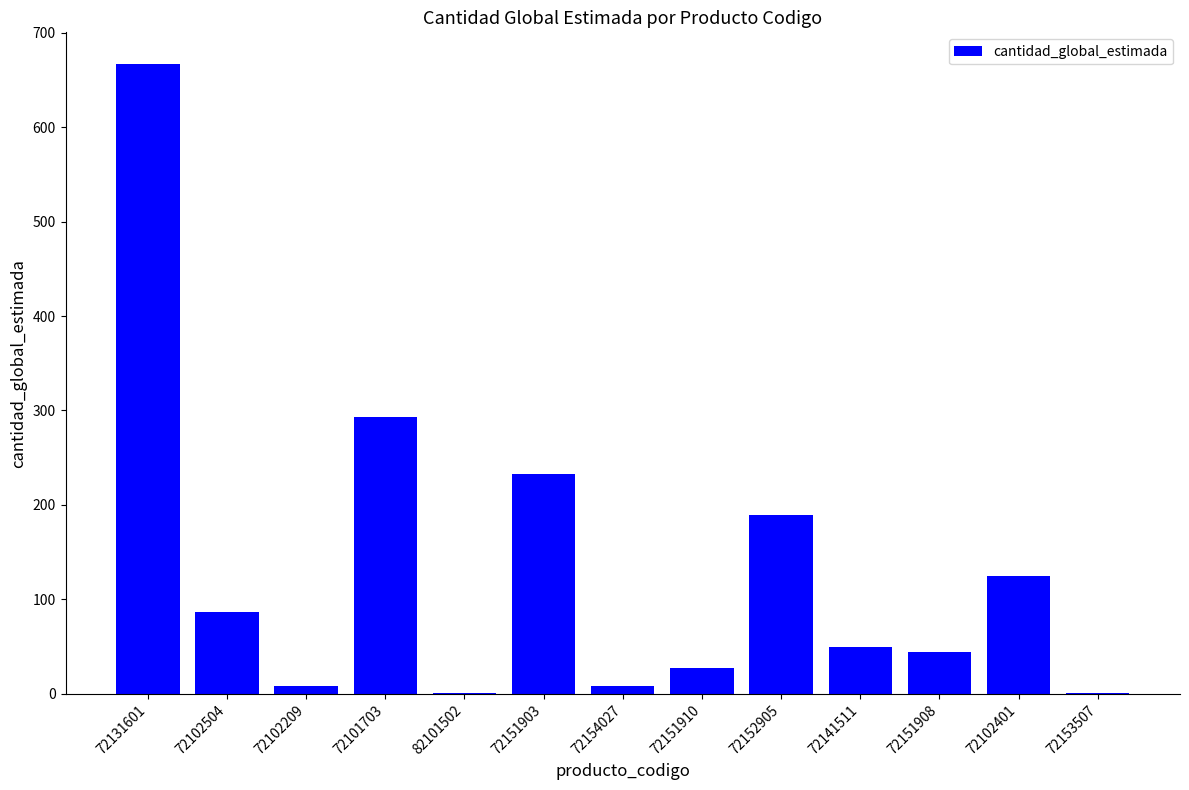

What is the maximum value shown in the chart?

666.9